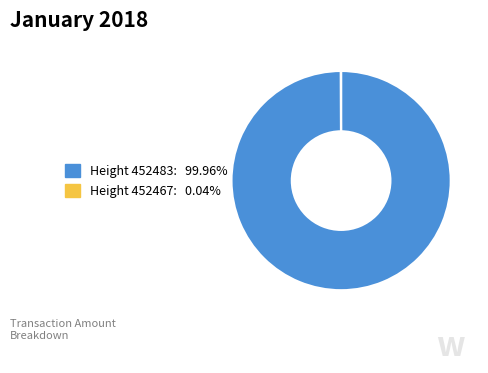

Does any single category account for the majority?

Yes